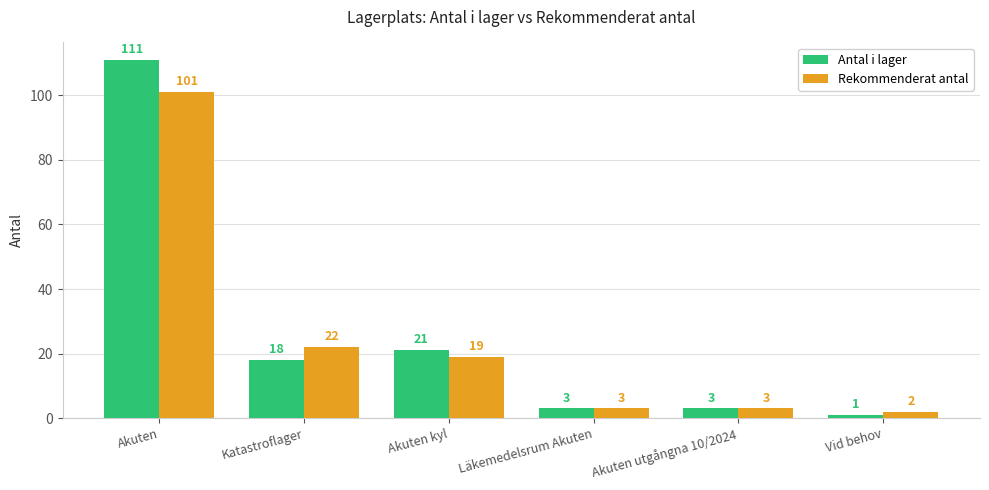

What are all the series names shown in the legend?

Antal i lager, Rekommenderat antal